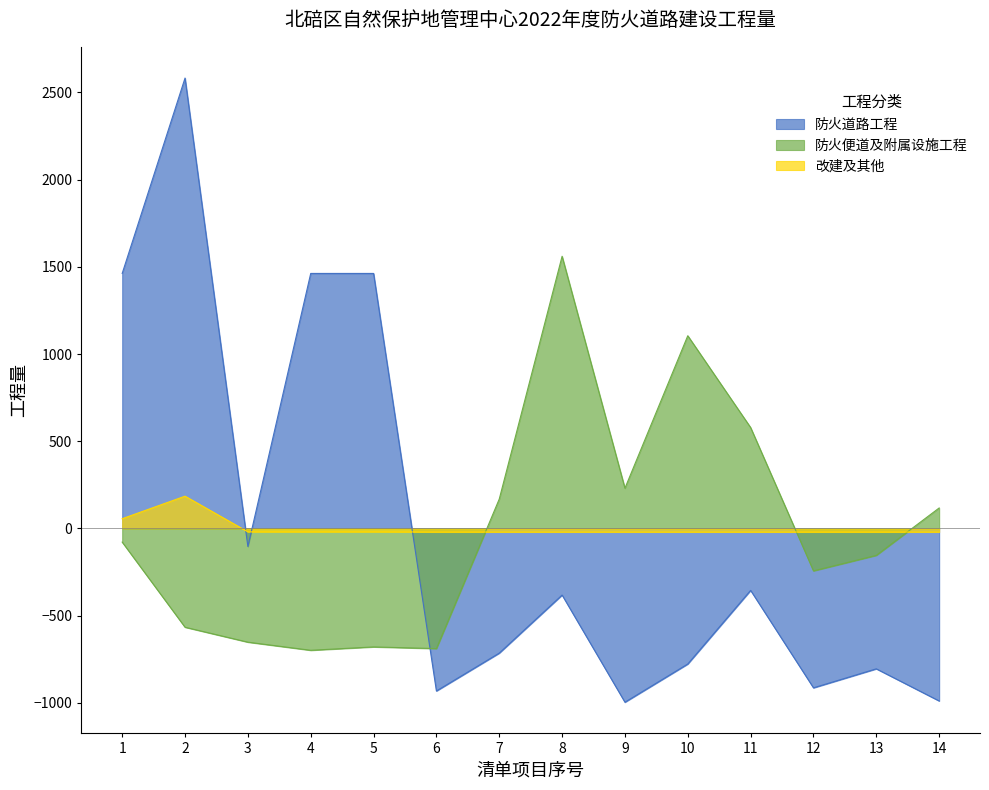

What are all the series names shown in the legend?

防火道路工程, 防火便道及附属设施工程, 改建及其他